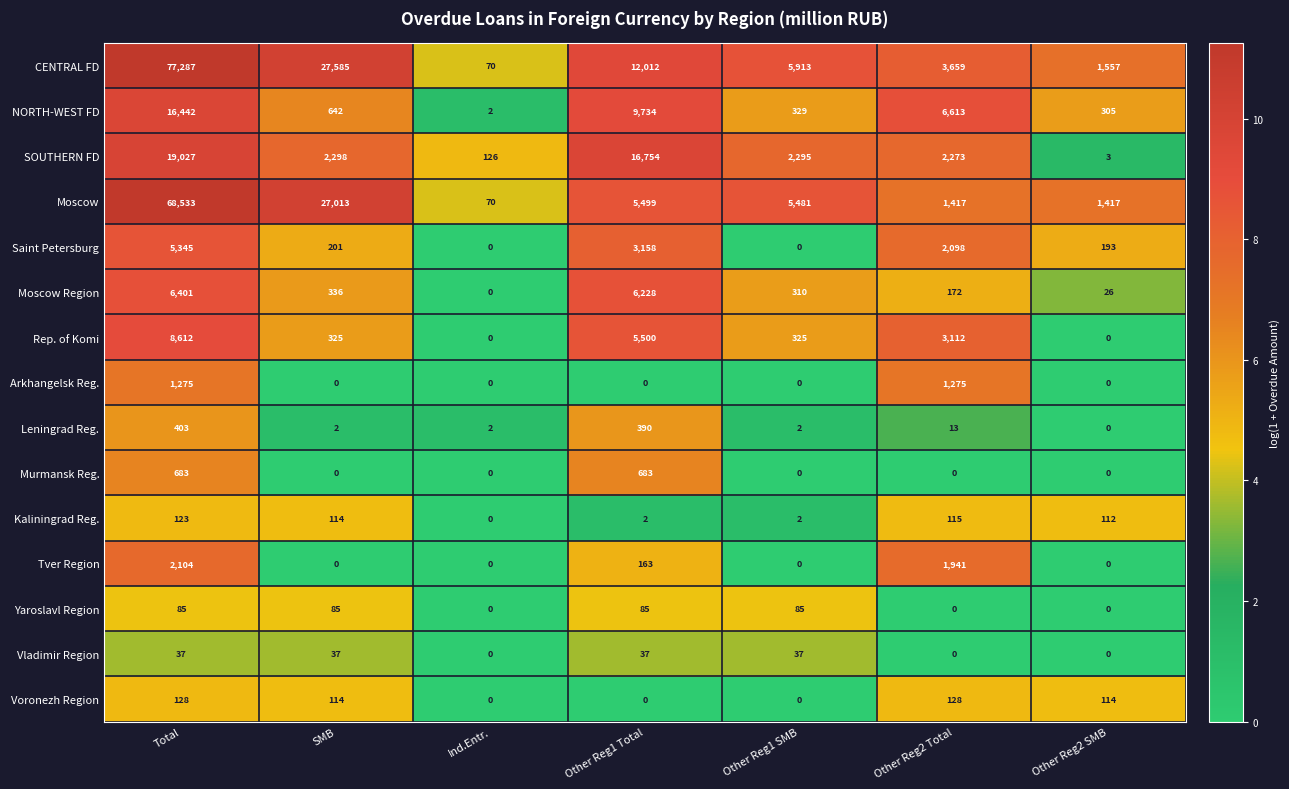

What is the sum of the Moscow values at Other Reg1 SMB and Other Reg2 SMB?

6898